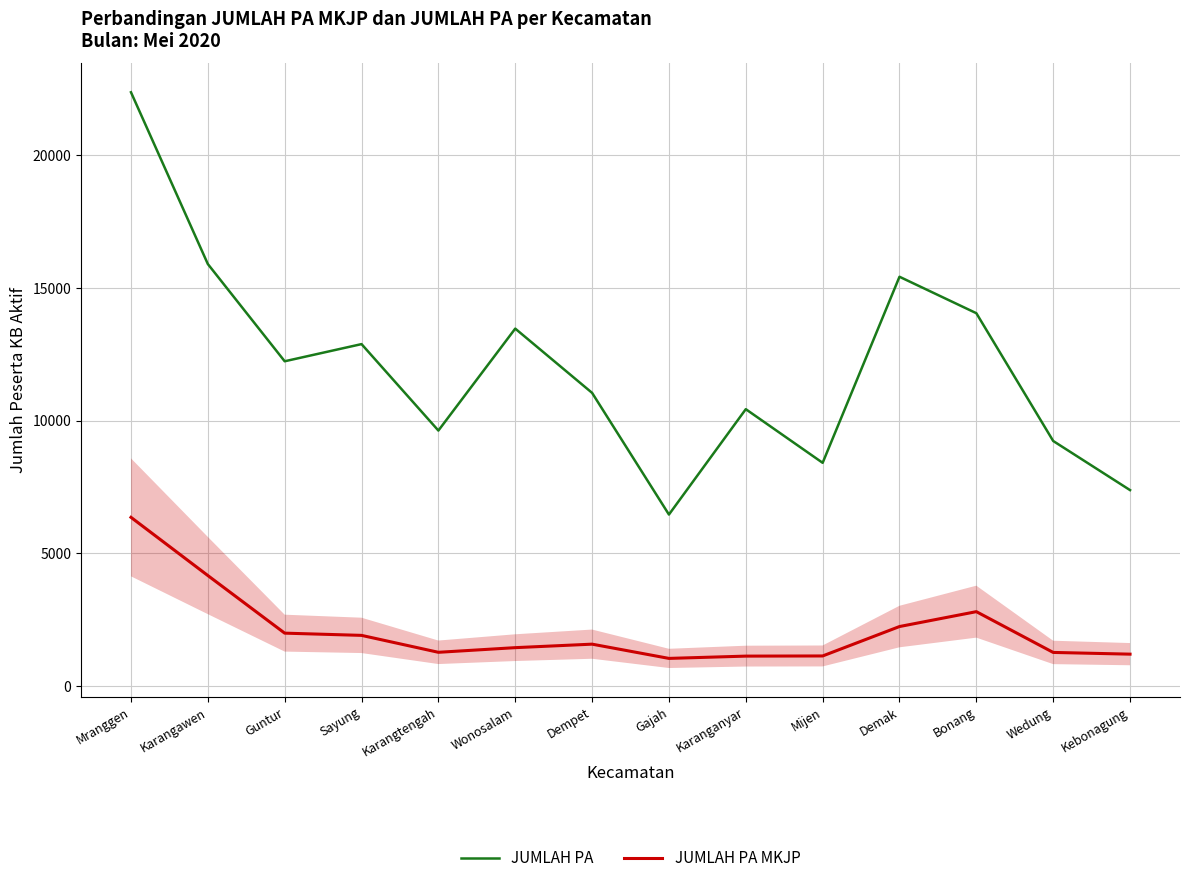

At which label does JUMLAH PA MKJP first exceed 1573?

Mranggen